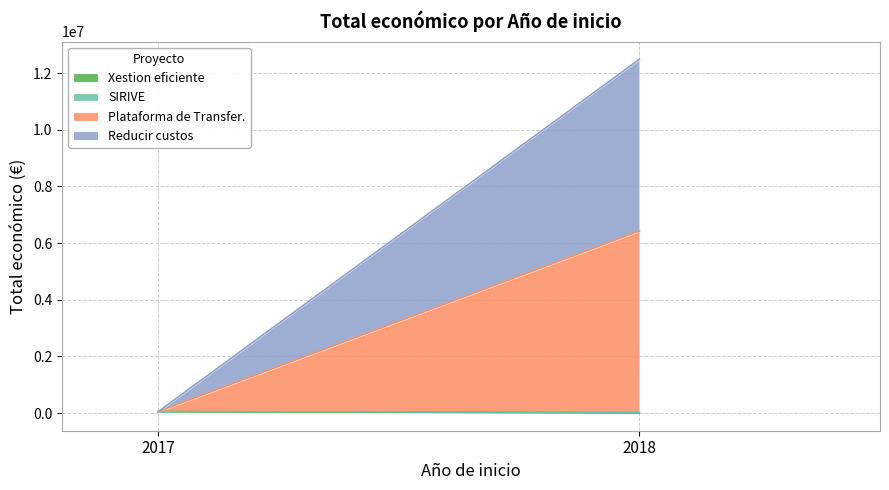

Where is the data nearest to the value 3212646?

2018